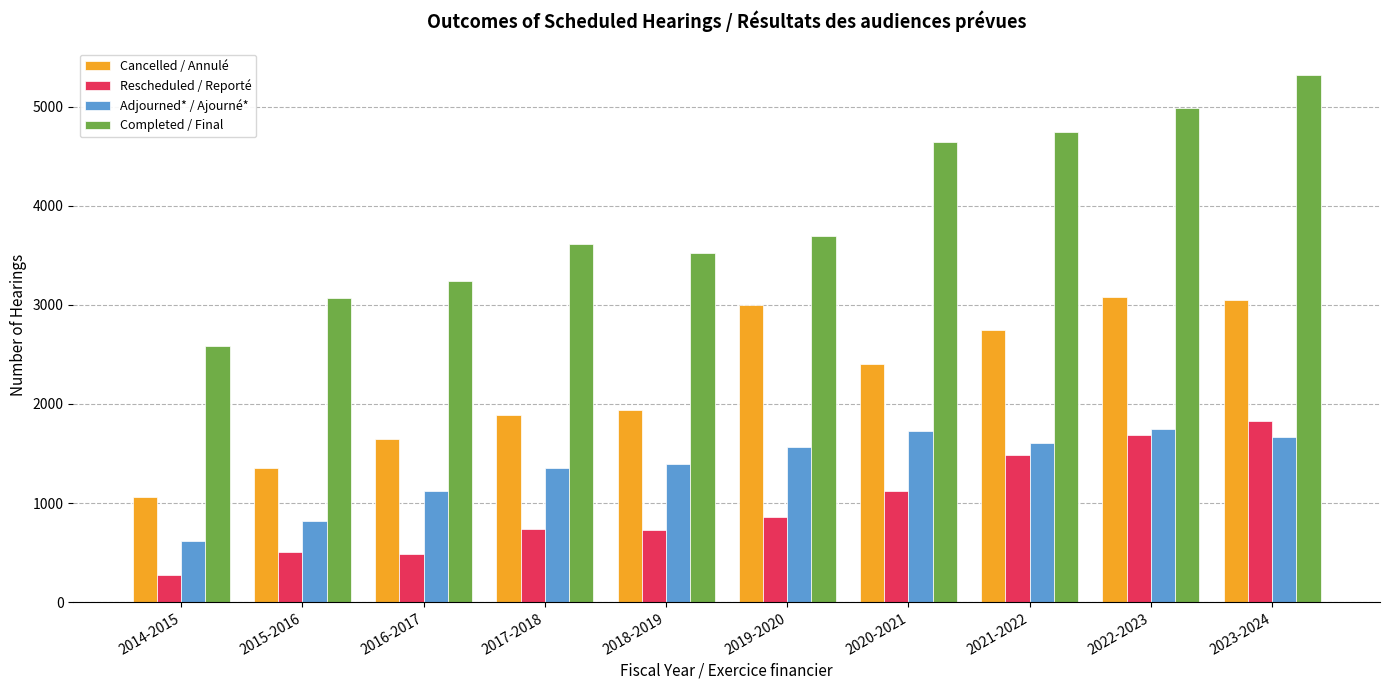

What is the label of the 2nd bar from the left?

2015-2016